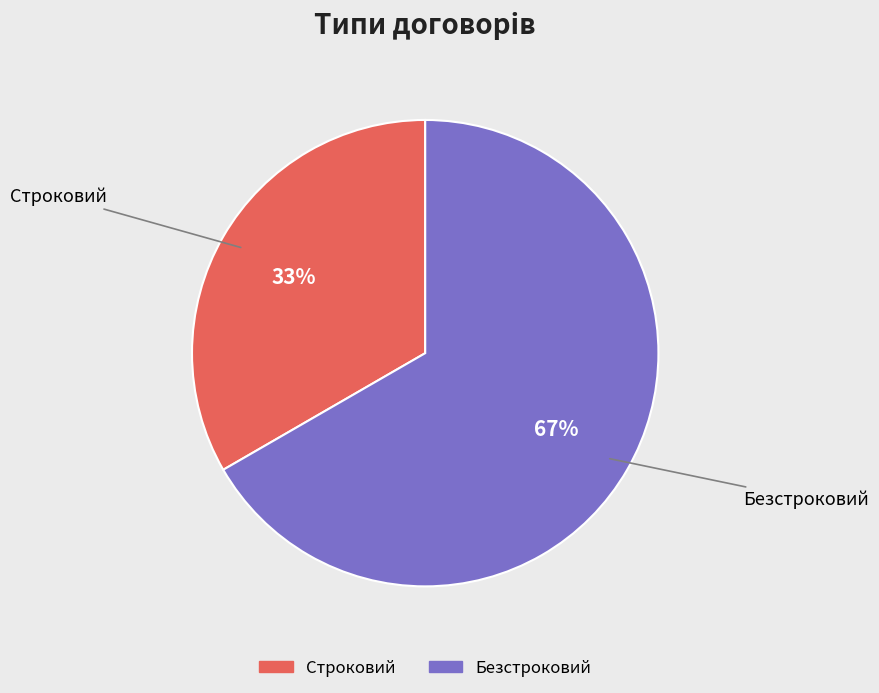

To the nearest percent, what is the combined percentage of Безстроковий and Строковий?

100%